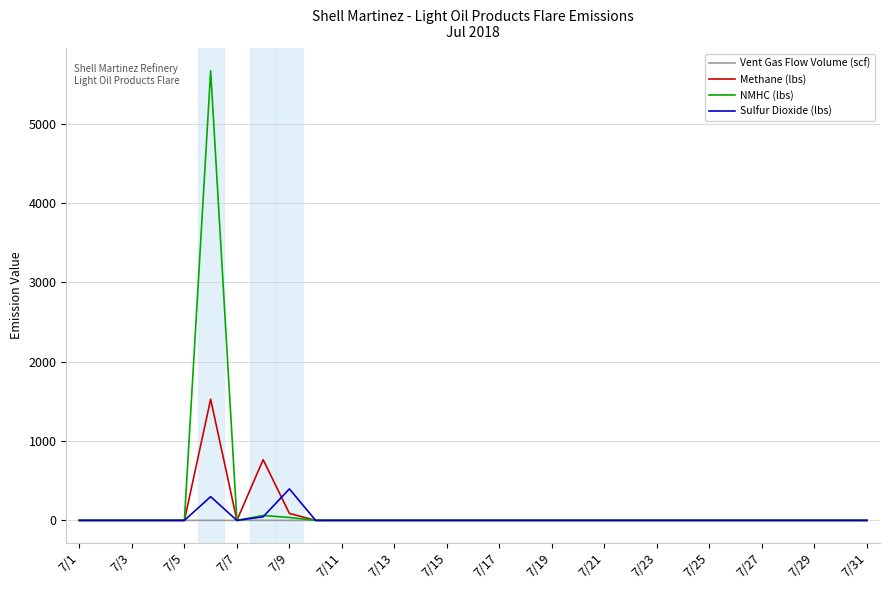

What is the greatest value displayed?

5669.3